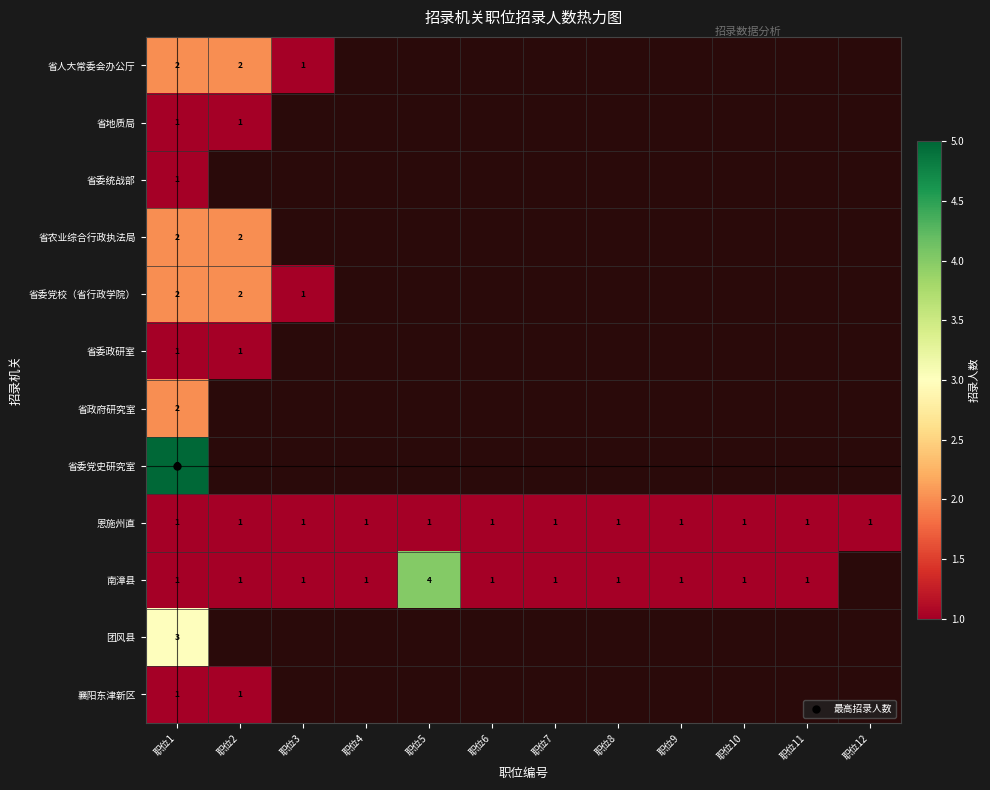

List the labels in order of 省委党史研究室 value, smallest first.

职位1, 职位2, 职位3, 职位4, 职位5, 职位6, 职位7, 职位8, 职位9, 职位10, 职位11, 职位12